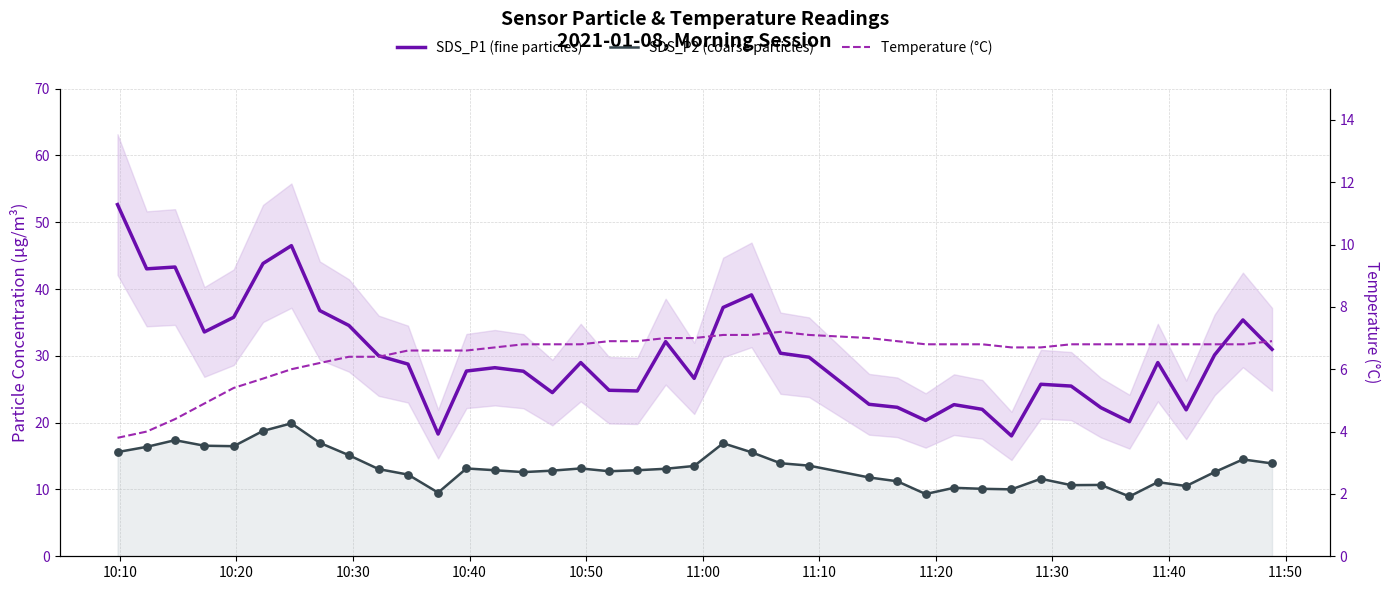

Which series has the largest total across all categories?

SDS_P1 (fine particles)